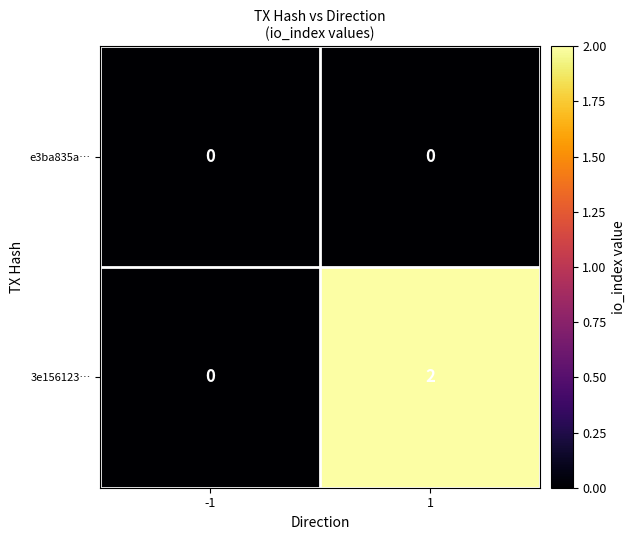

At 1, list the series in order from smallest to largest.

e3ba835a…, 3e156123…